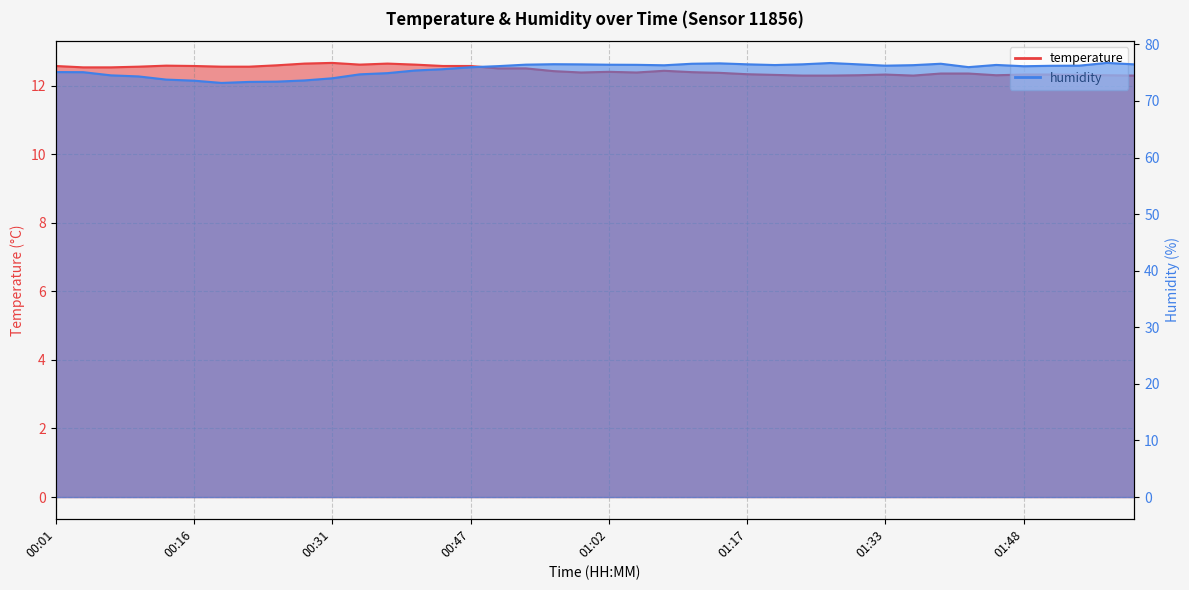

Where does the humidity series first go above 76?

00:50